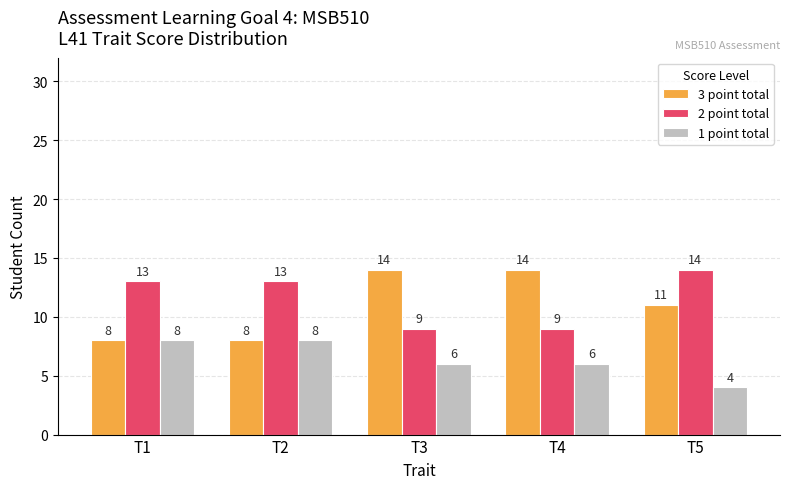

What is the approximate value of 3 point total at T4?

14